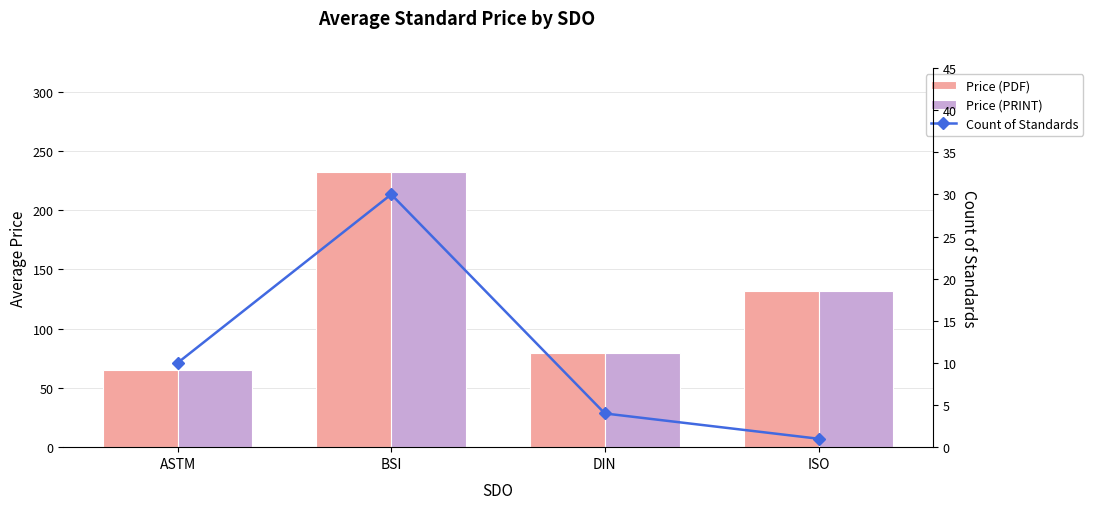

The Count of Standards series shows 17.0 at ASTM. True or false?

False